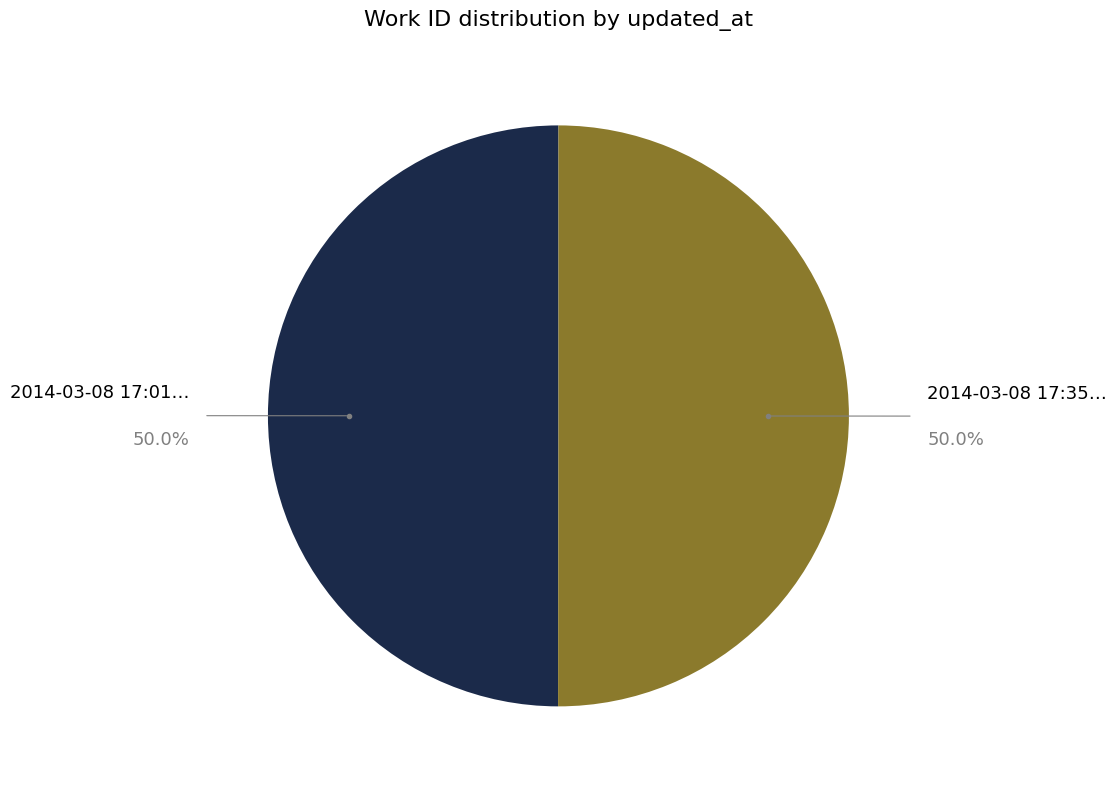

How many segments does this pie chart have?

2